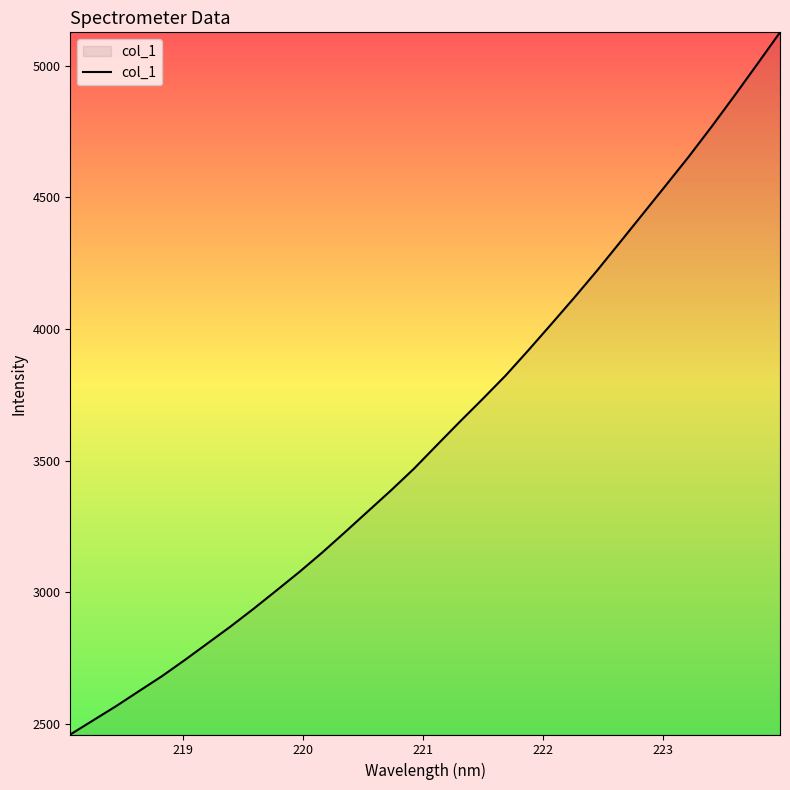

What is the difference between the maximum and minimum values?

2669.4